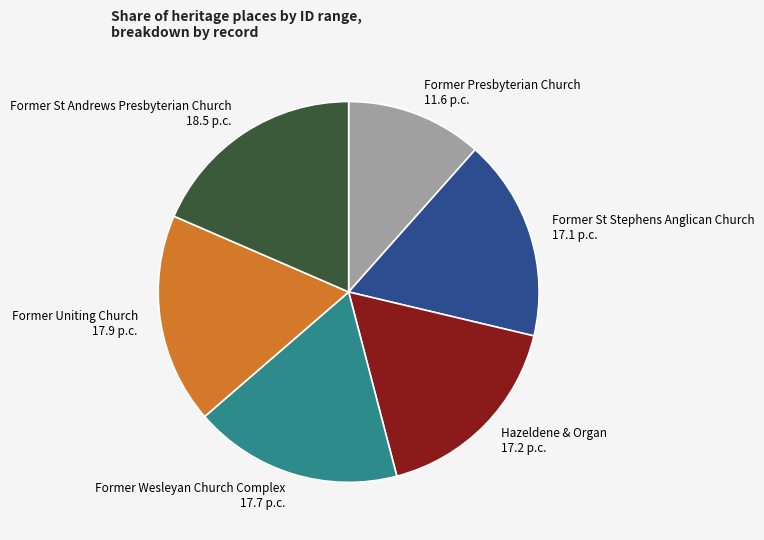

Does Former Wesleyan Church Complex account for over 50% of the chart?

No